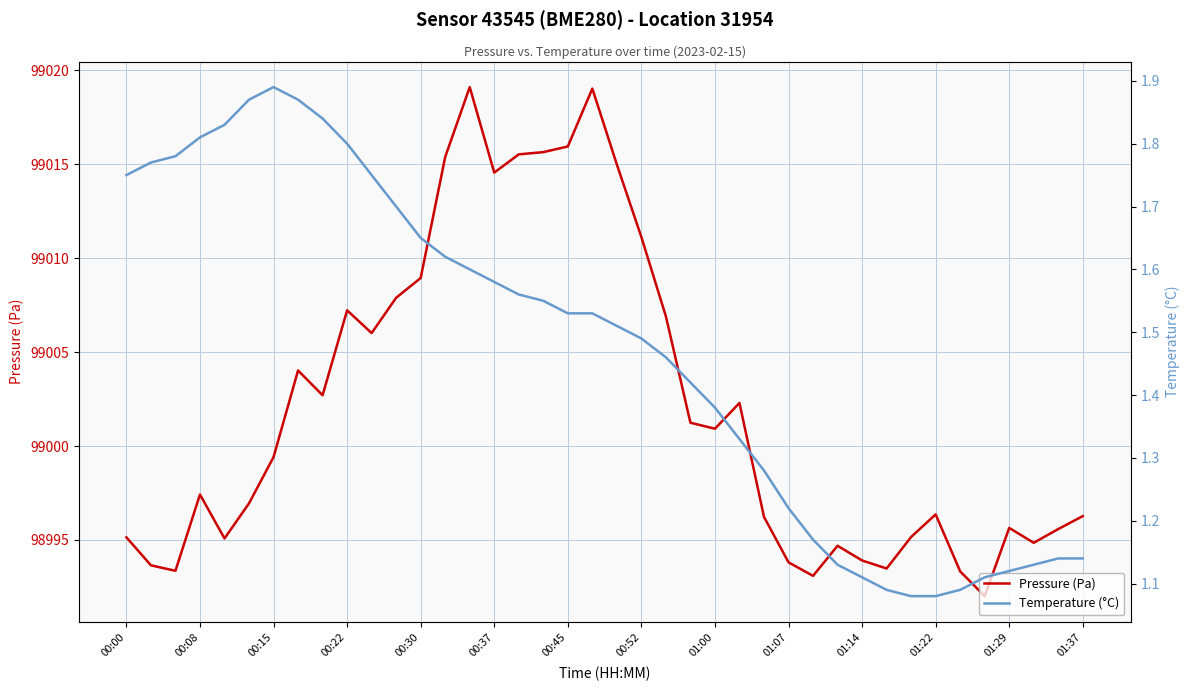

List the series in order of their overall mean, lowest first.

Temperature (°C), Pressure (Pa)